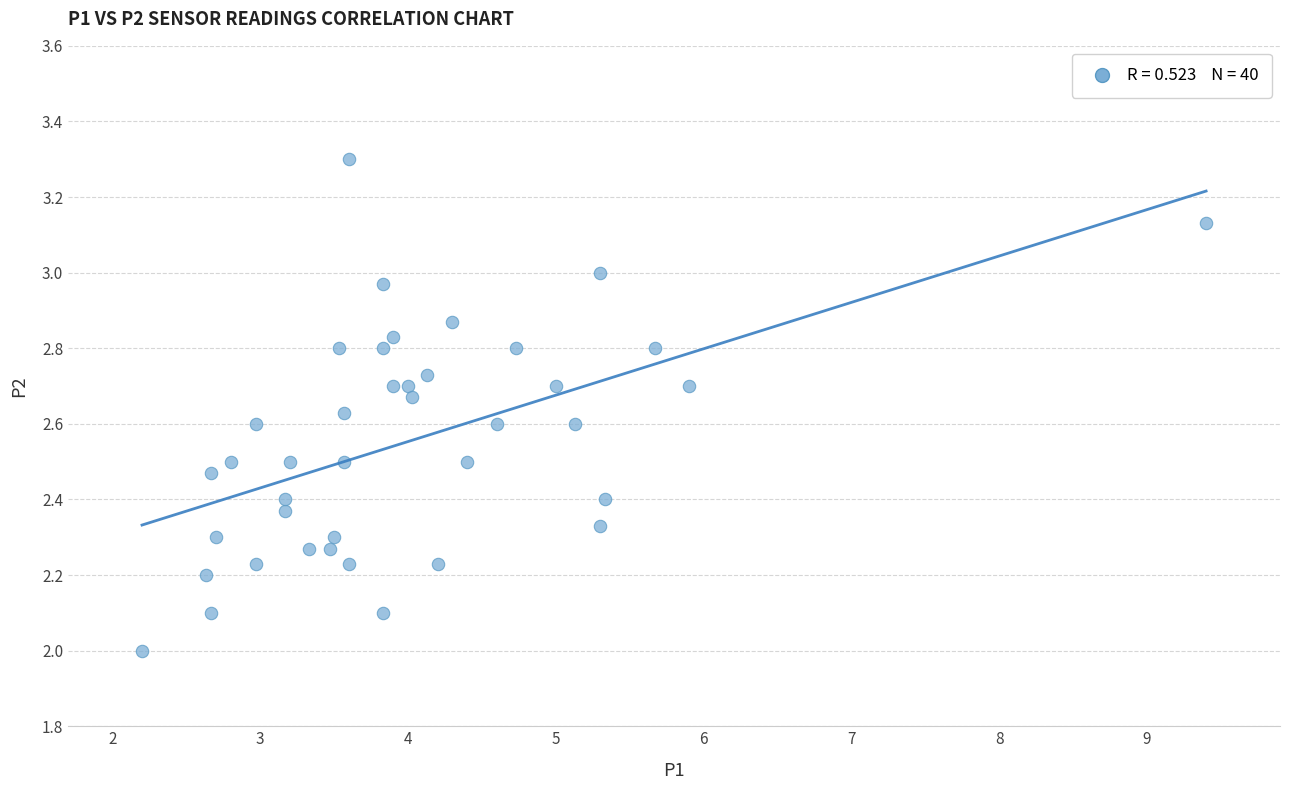

What is the range of Y values (max minus min)?

1.3